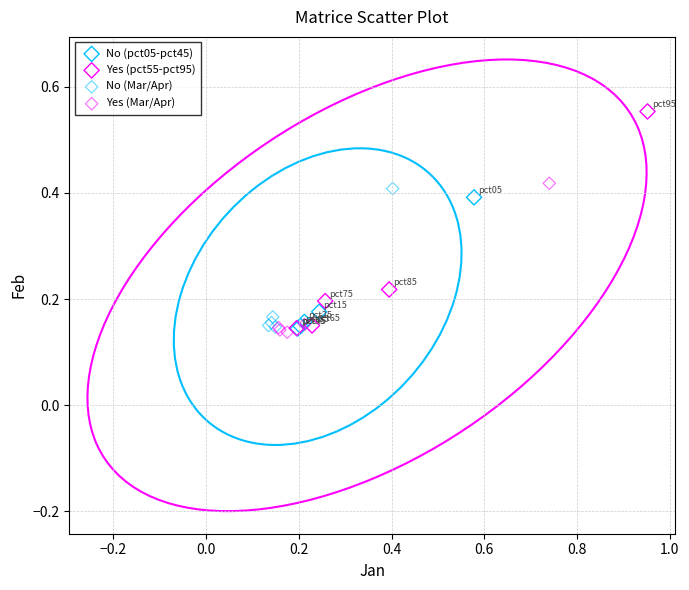

Which series reaches the maximum Y coordinate?

Yes (pct55-pct95)